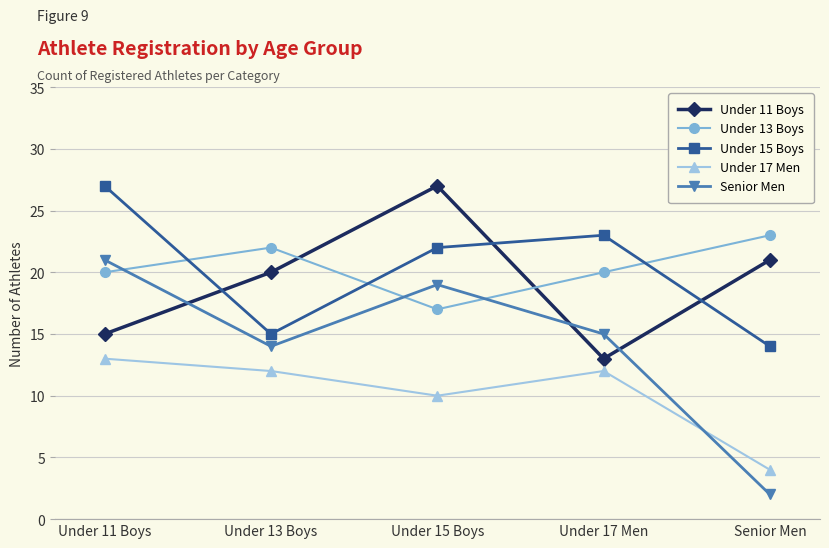

Which category has the highest value in the Under 17 Men series?

Under 11 Boys